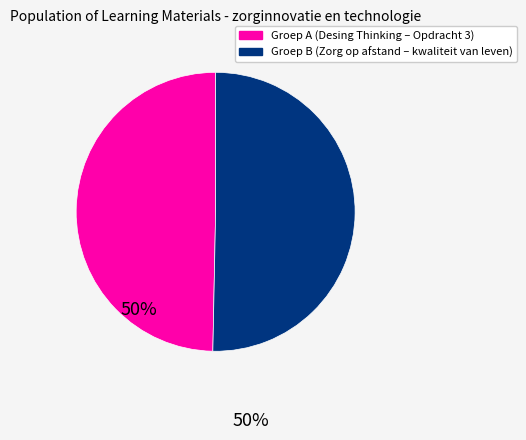

Does any single category account for the majority?

Yes